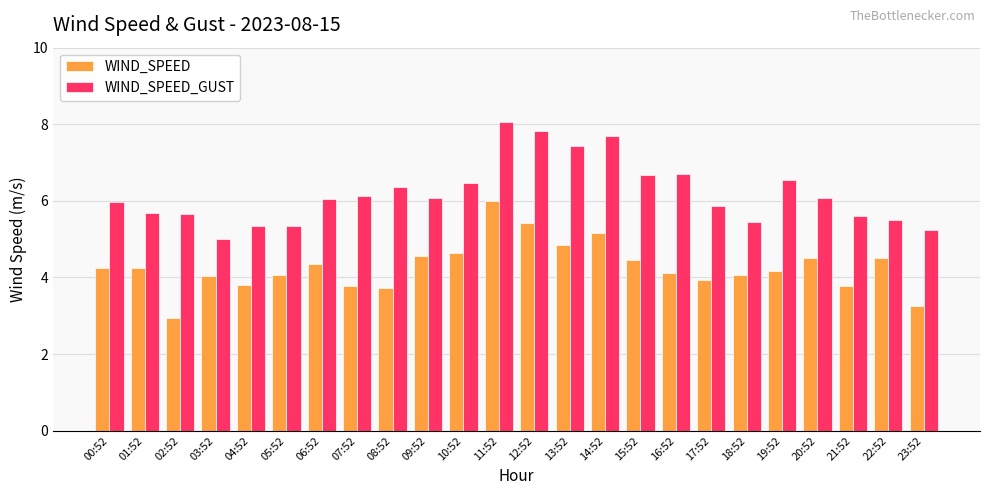

What is the average value of the WIND_SPEED series?

4.3